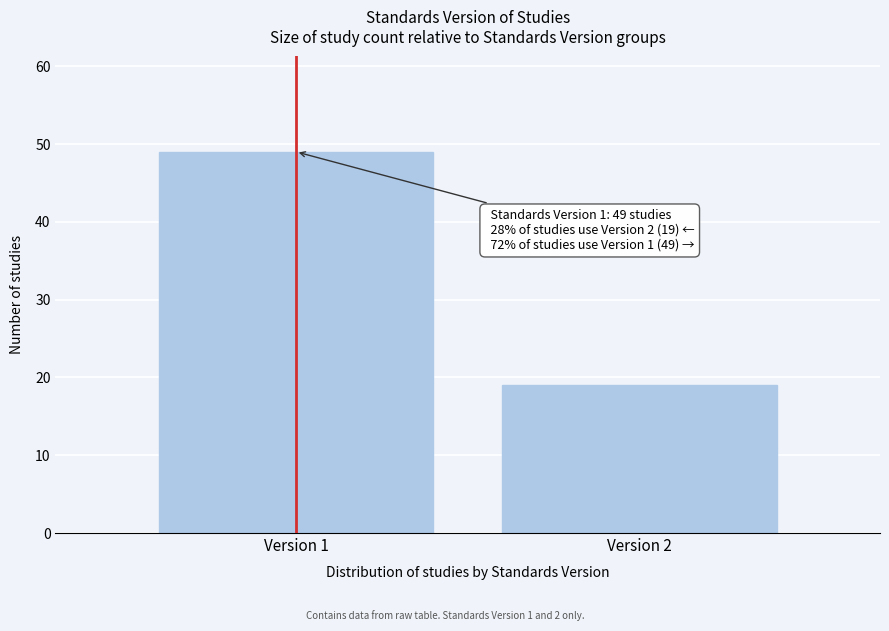

Reading left to right, what are all the values shown in this chart?

Version 1=49	Version 2=19